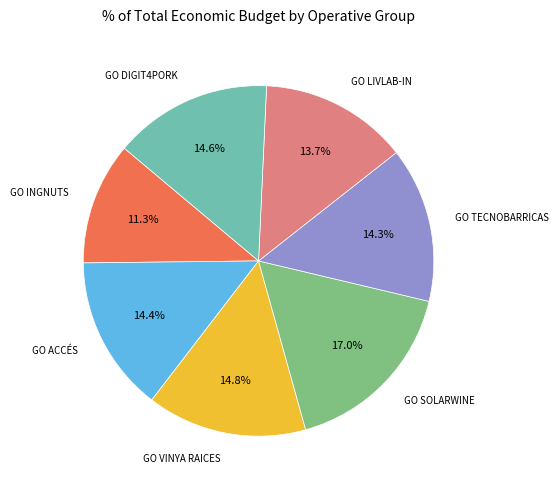

To the nearest percent, what is the difference between the largest and smallest slice percentages?

6%